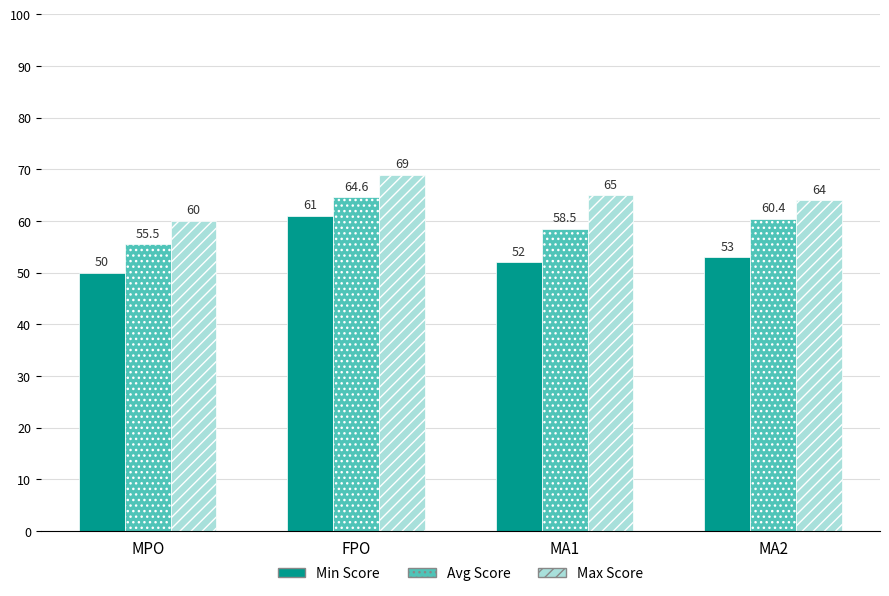

What is the minimum value shown in the chart?

50.0